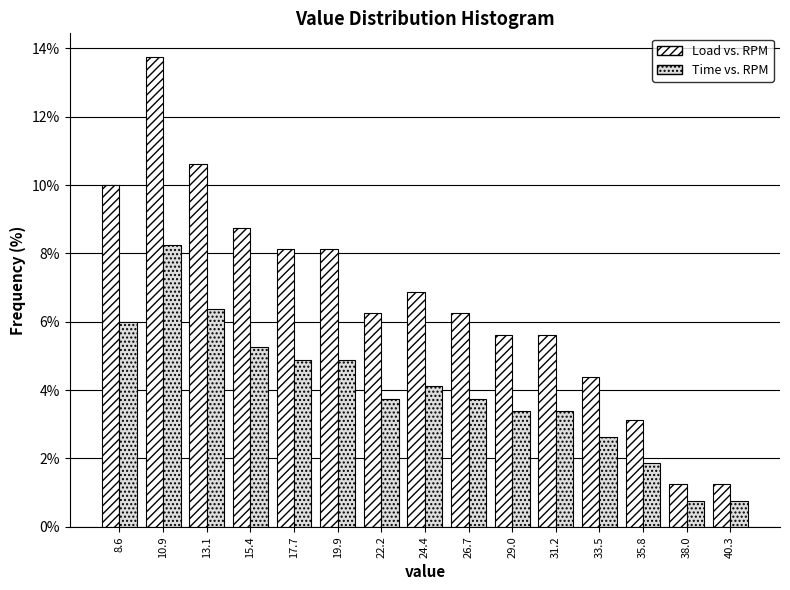

What is the height of the Time vs. RPM bar covering 10.0 to 12.0 on the x-axis? Neither the bar edges nor the heights are printed on the chart, so give them approximately, as read against the axes.

8.2